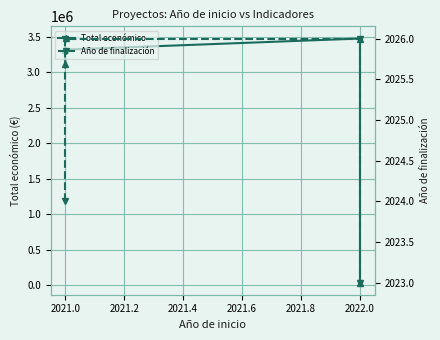

The value of Año de finalización at 2021.0 is 2026. True or false?

True